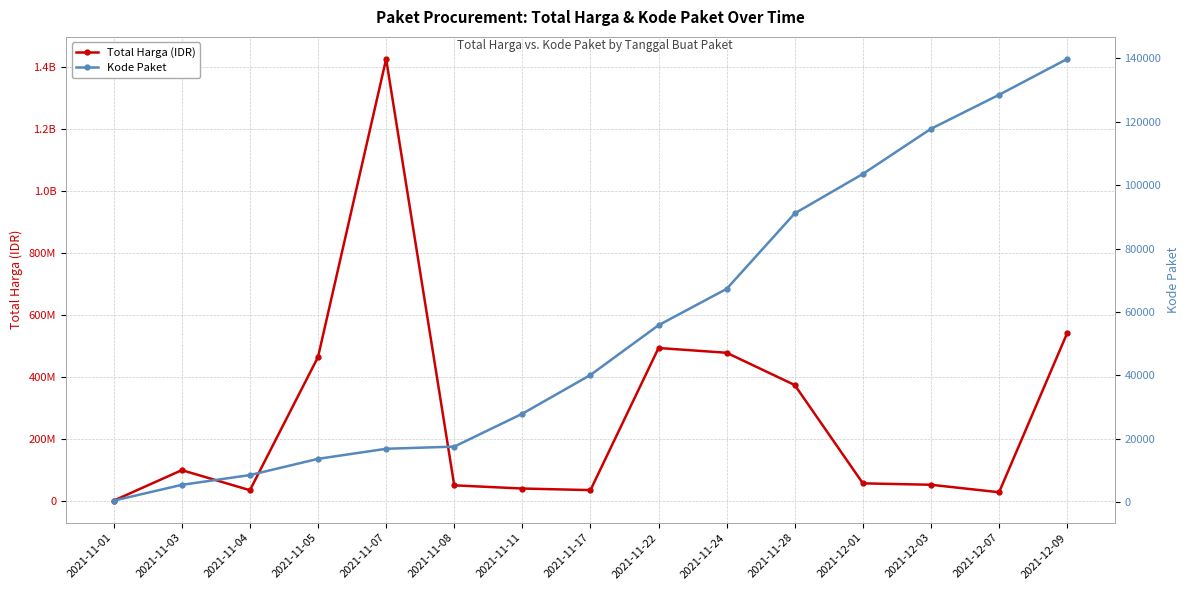

The Total Harga (IDR) series shows 78068235 at 2021-12-03. True or false?

False